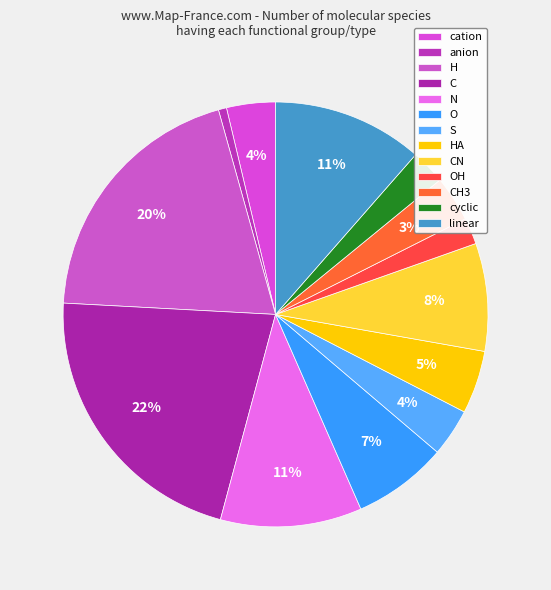

How many slices are in this pie chart?

13